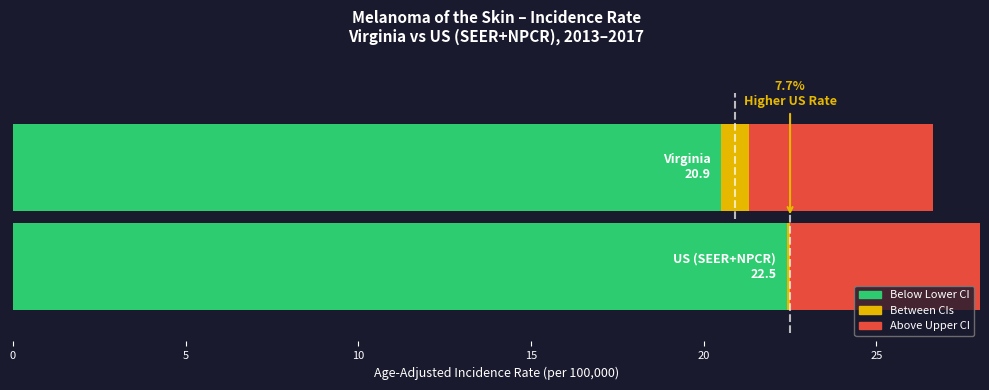

Which category has the lowest value across all series?

Virginia